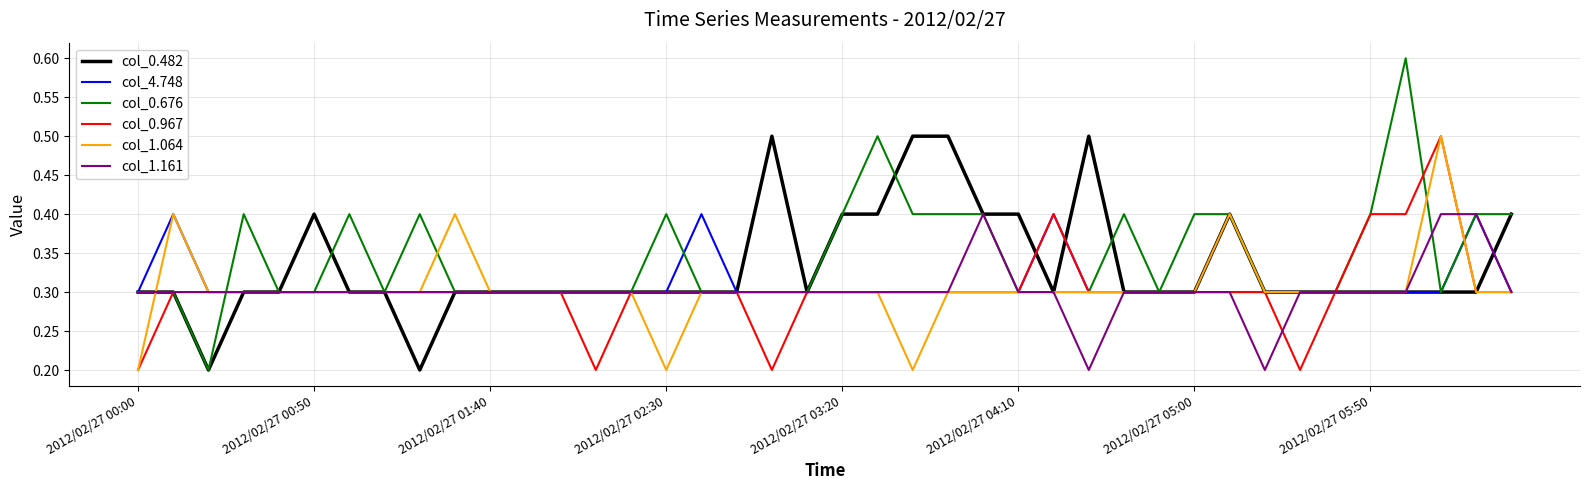

What is the lowest value of the col_4.748 series?

0.3